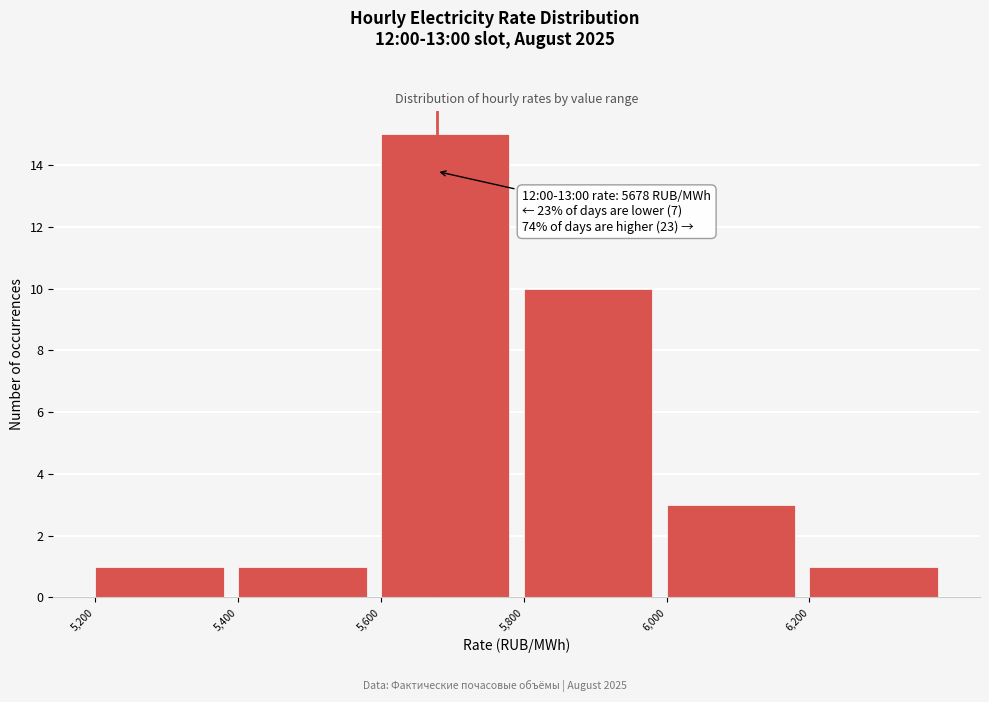

Which range on the x-axis has the tallest bar?

5600 to 5800